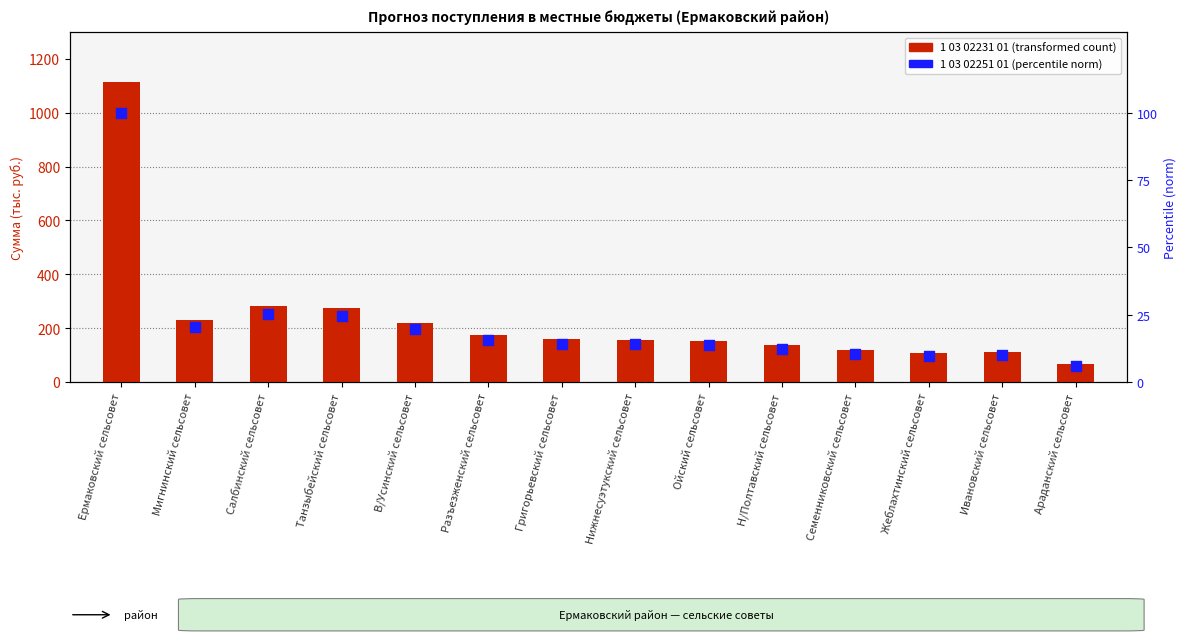

Which series contains the lowest Y value?

1 03 02251 (norm %)